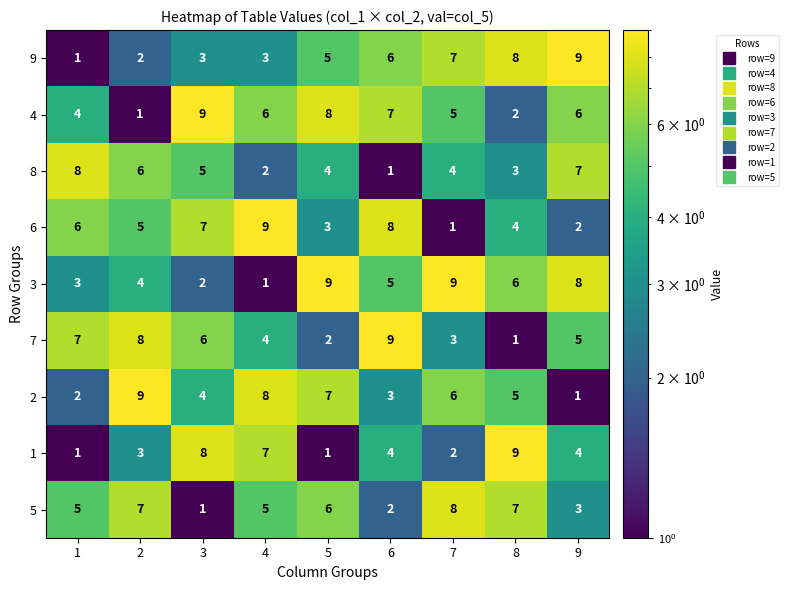

How many 4 values are between 4 and 7?

5